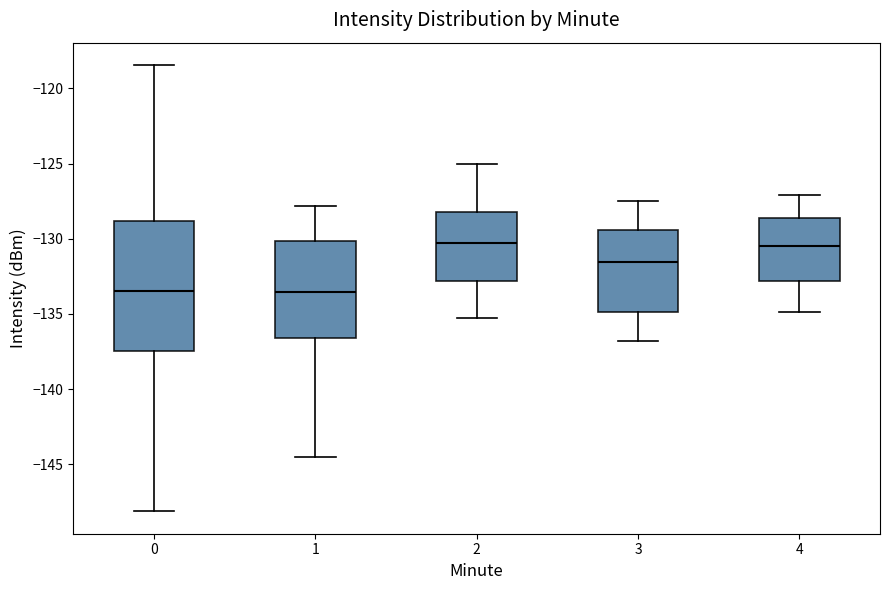

Comparing the boxes themselves (not the whiskers), which one is the tallest?

0